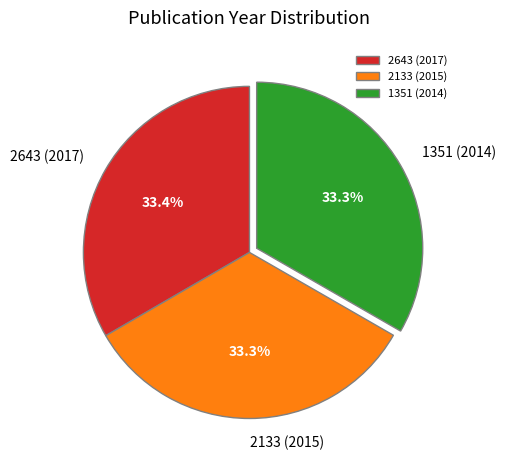

Is 2643 (2017) the majority of the pie?

No